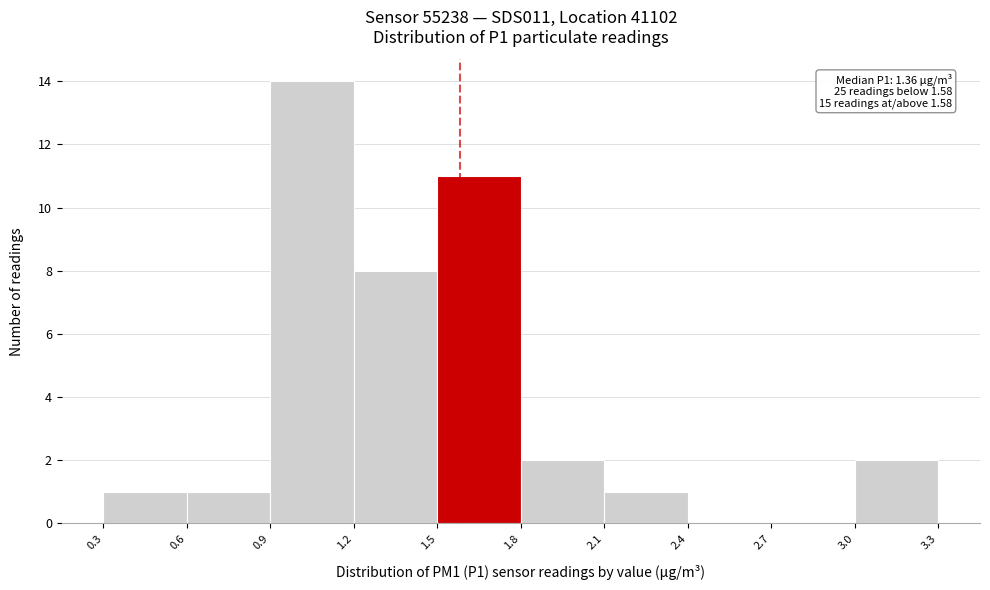

Over which range of the x-axis is the bar tallest?

0.9 to 1.2